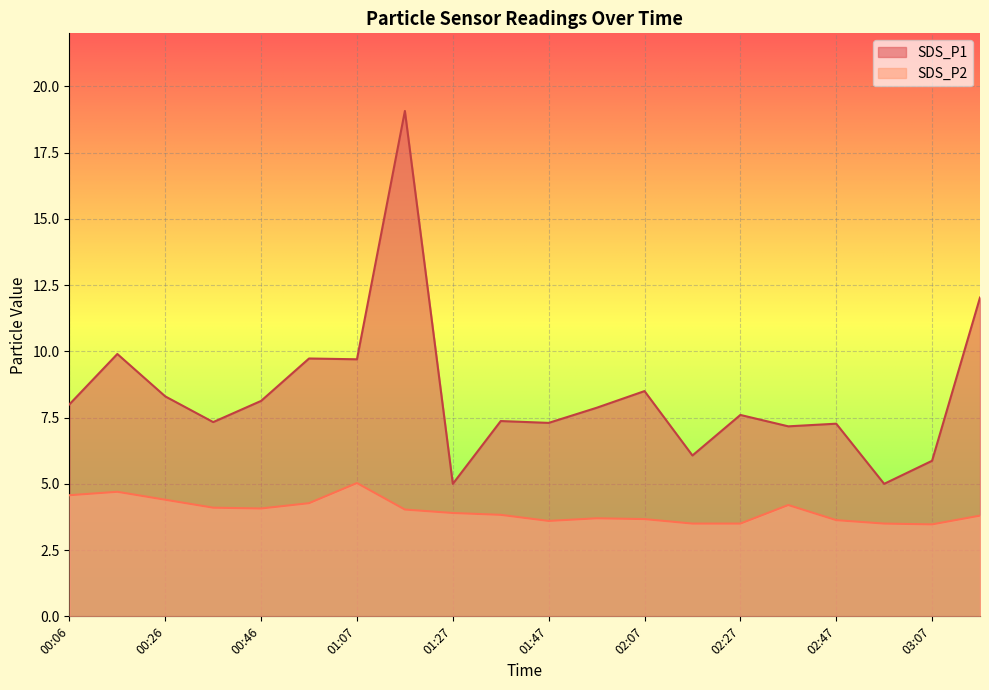

At which category is the sum across all series the highest?

01:17